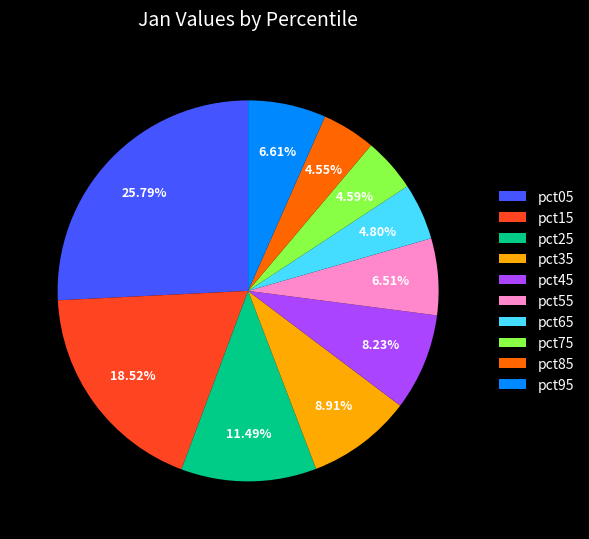

Do pct85 and pct35 together represent more than half of the pie?

No